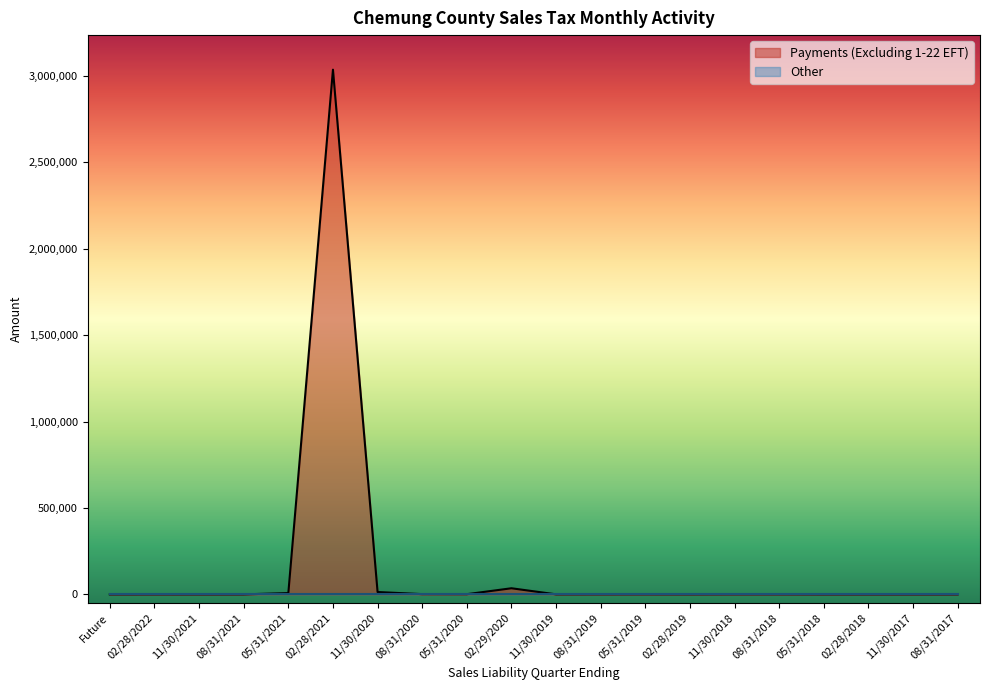

Which label corresponds to the smallest value in the chart?

Future